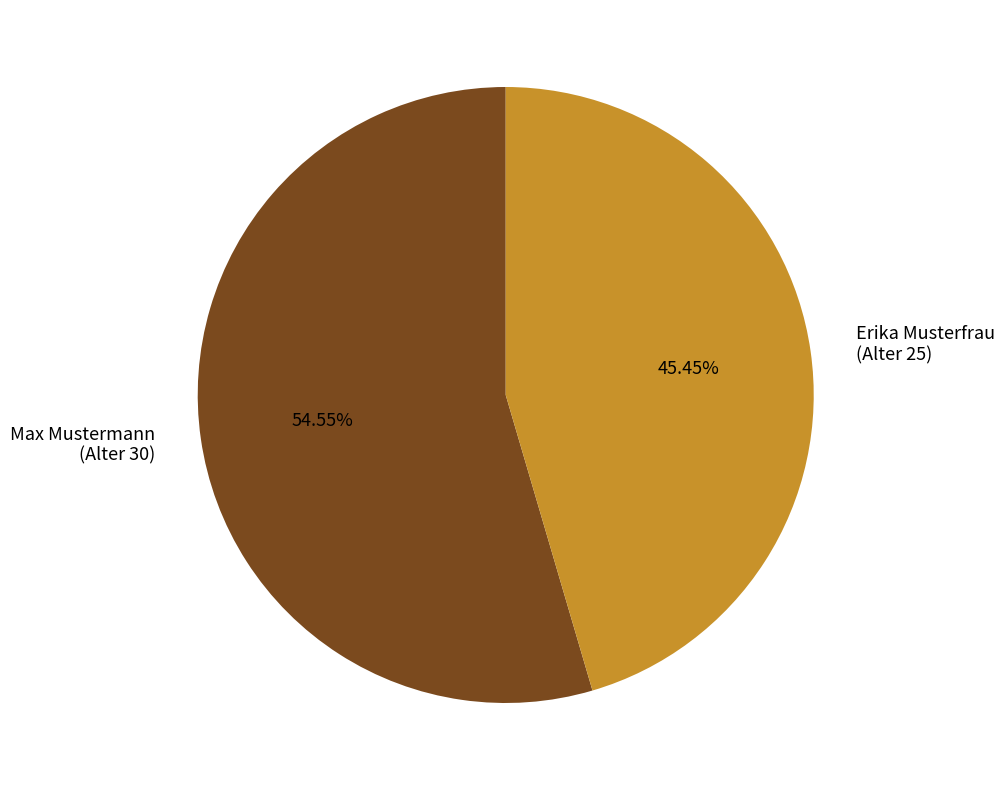

What is the largest slice in the pie chart?

Max Mustermann